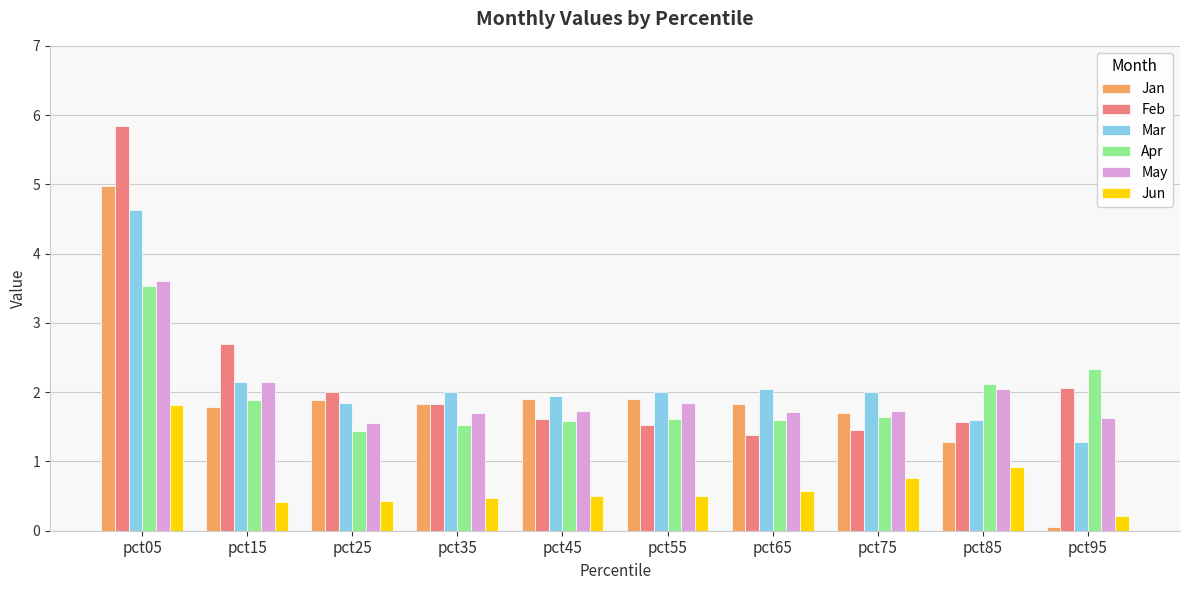

What value does the May series have at pct65?

1.7